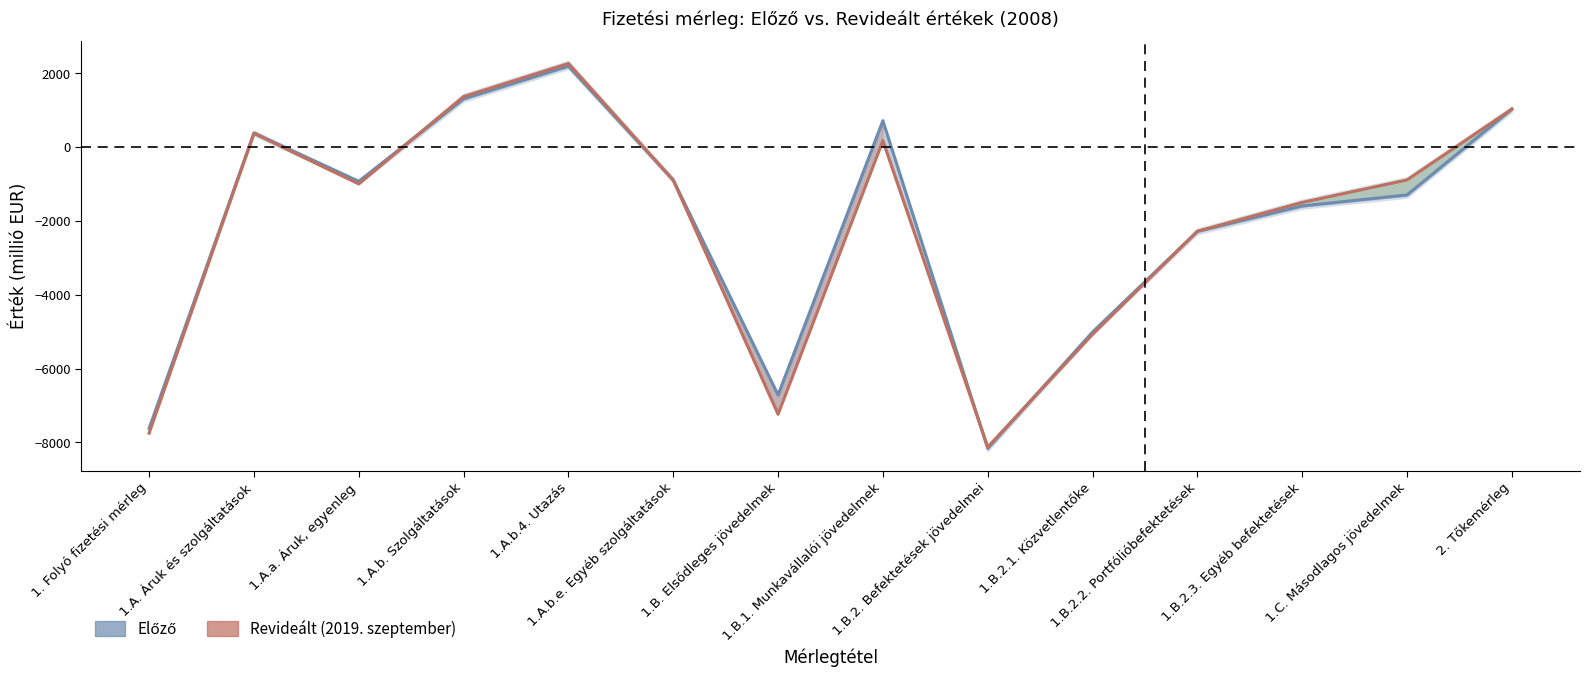

What is the difference between the maximum and second lowest values in the Revideált (2019. szeptember) series?

10018